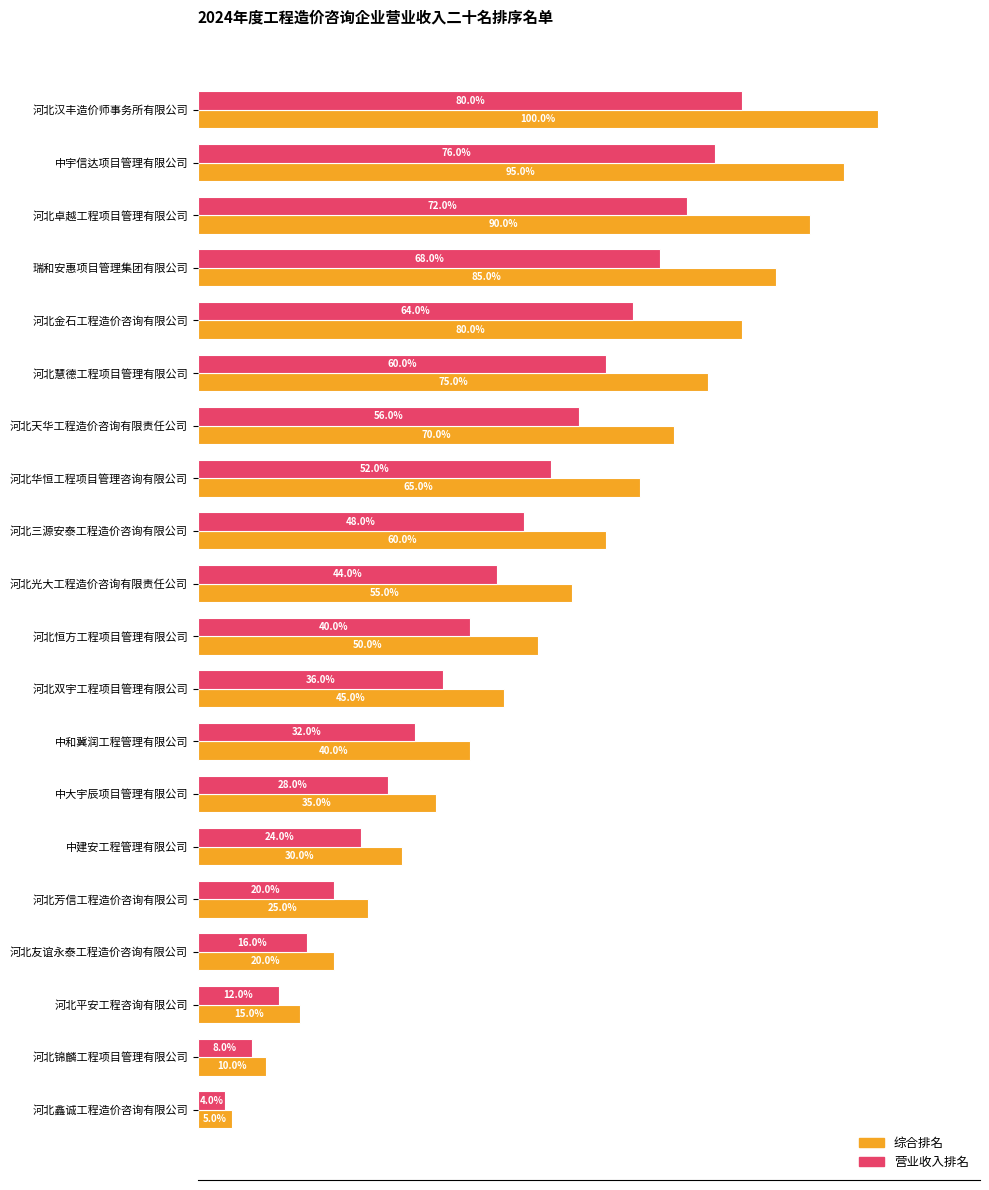

List the series in order of their peak value, highest first.

综合排名, 营业收入排名